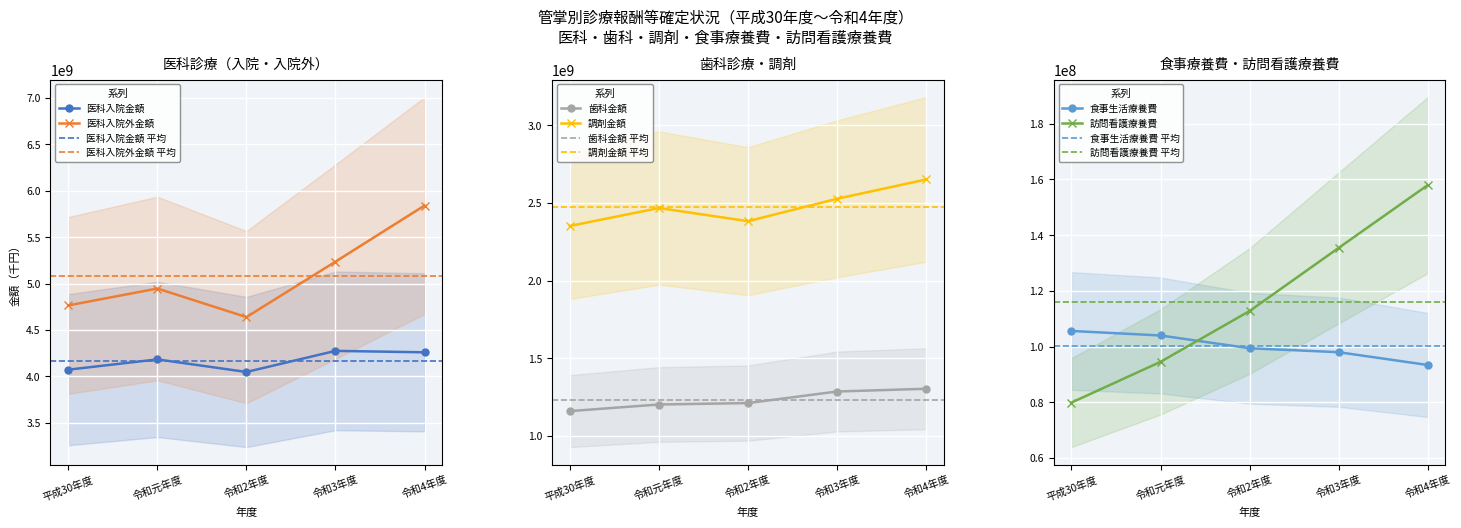

What is the greatest value displayed?

5841382115.0